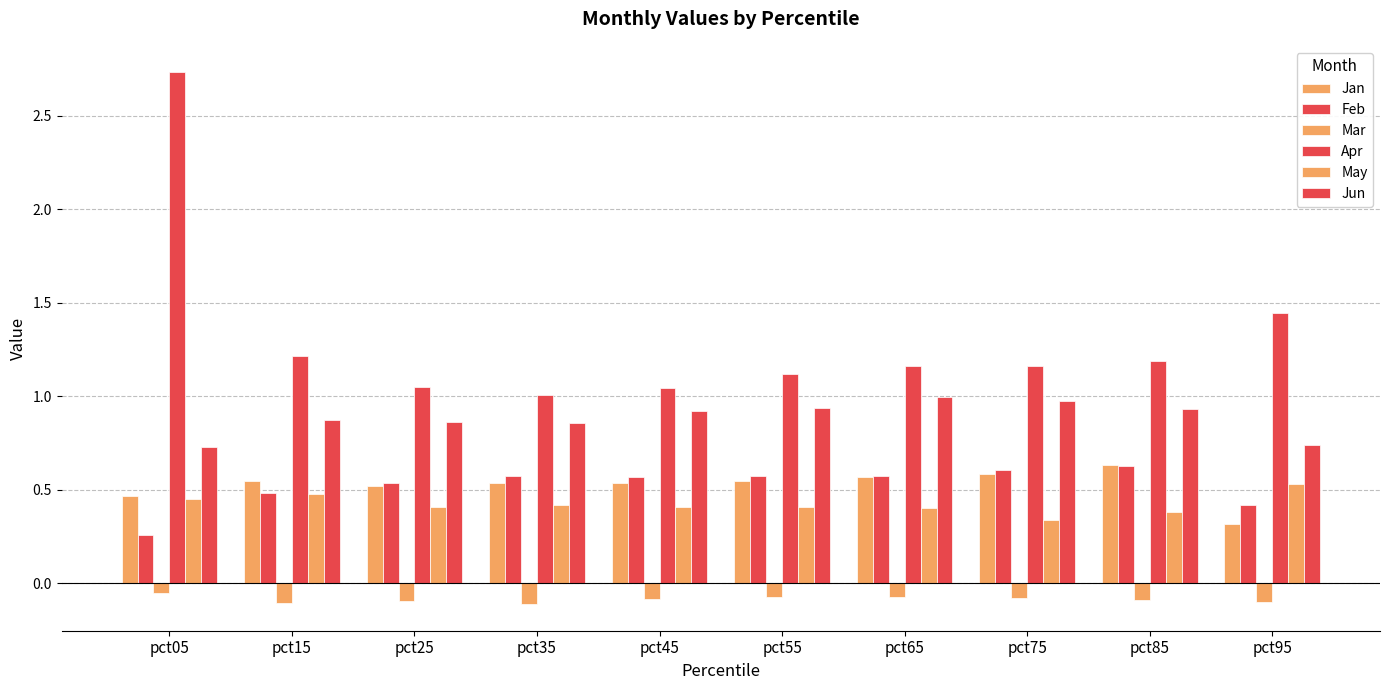

Rank the series at pct15 from highest to lowest value.

Apr, Jun, Jan, Feb, May, Mar